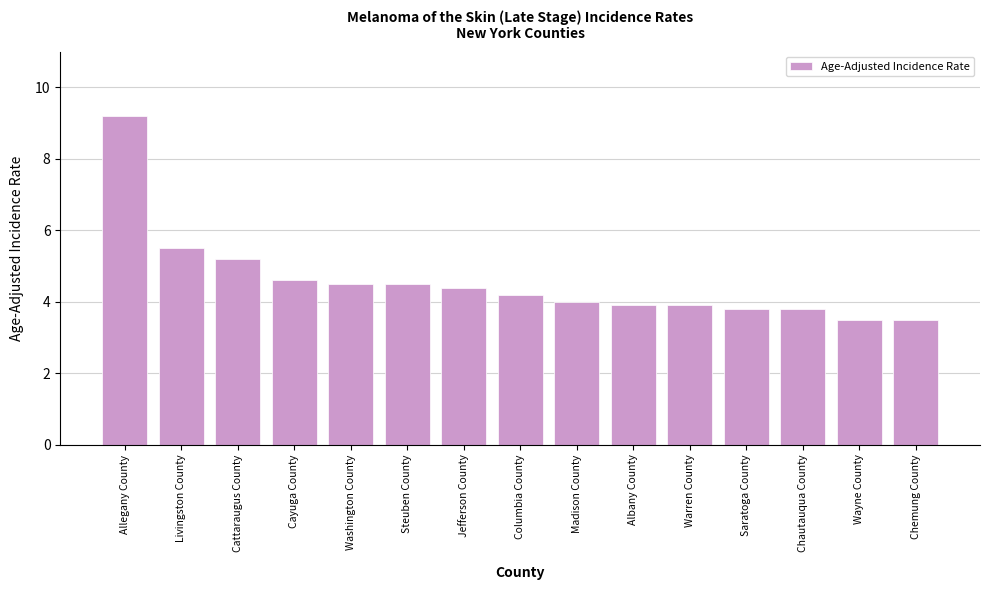

What is the value of the 12th bar from the left?

3.8